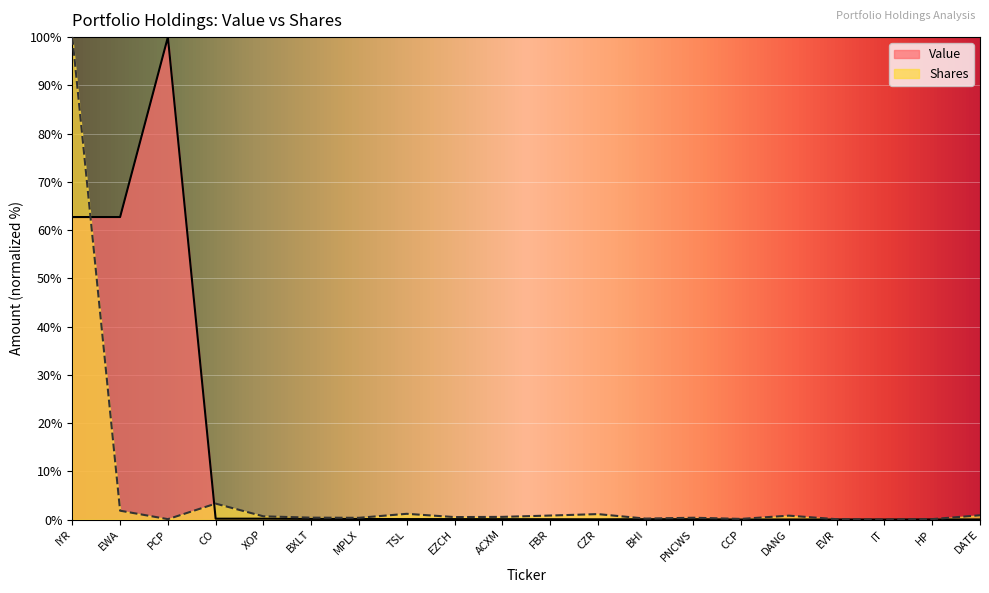

Reading left to right, extract all data points from this chart.

Value: IYR=62.7	EWA=62.7	PCP=100.0	CO=0.2	XOP=0.2	BXLT=0.1	MPLX=0.1	TSL=0.1	EZCH=0.1	ACXM=0.1	FBR=0.1	CZR=0.0	BHI=0.1	PNCWS=0.1	CCP=0.0	DANG=0.0	EVR=0.0	IT=0.0	HP=0.0	DATE=0.0
Shares: IYR=100.0	EWA=1.8	PCP=0.1	CO=3.3	XOP=0.7	BXLT=0.4	MPLX=0.4	TSL=1.2	EZCH=0.5	ACXM=0.5	FBR=0.8	CZR=1.1	BHI=0.2	PNCWS=0.4	CCP=0.1	DANG=0.8	EVR=0.1	IT=0.0	HP=0.1	DATE=0.9